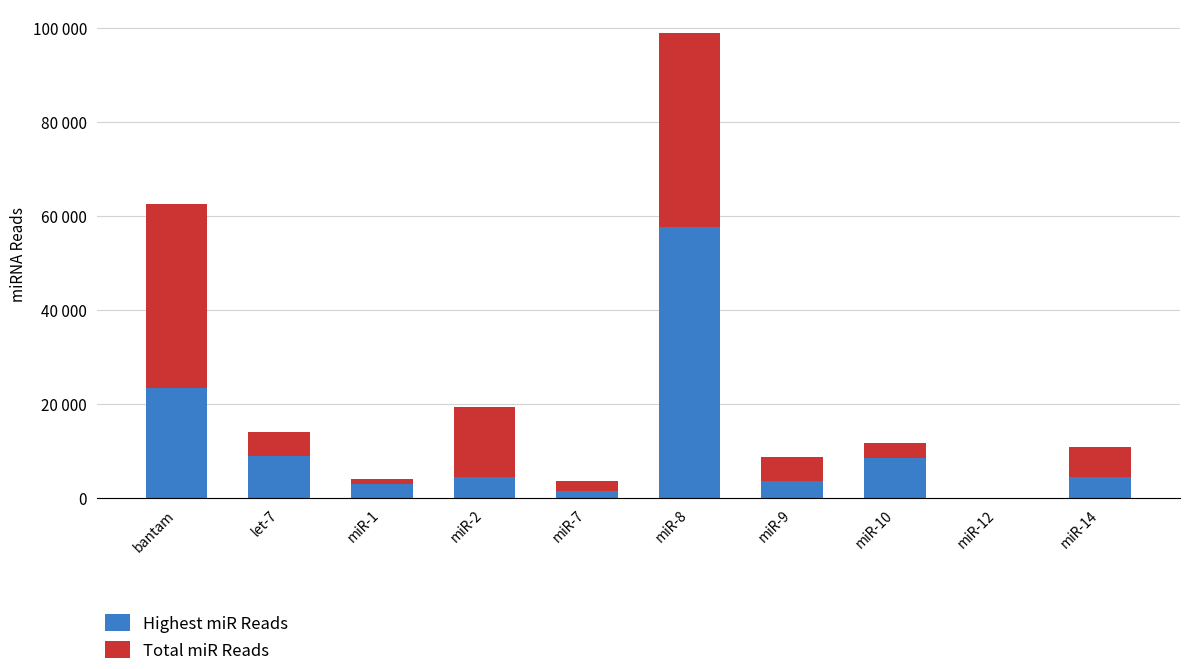

What value does the Highest miR Reads series have at miR-2?

4489